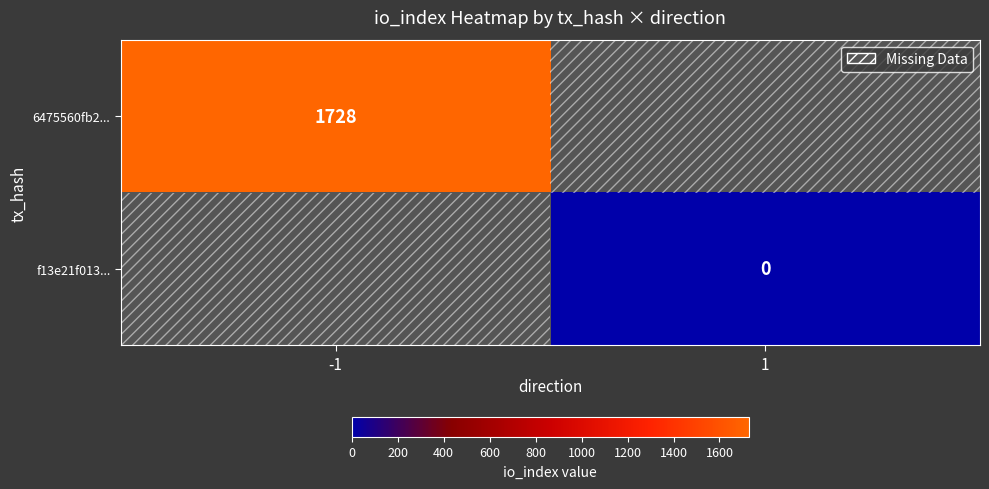

The 6475560fb2... series shows 1728.0 at -1. True or false?

True